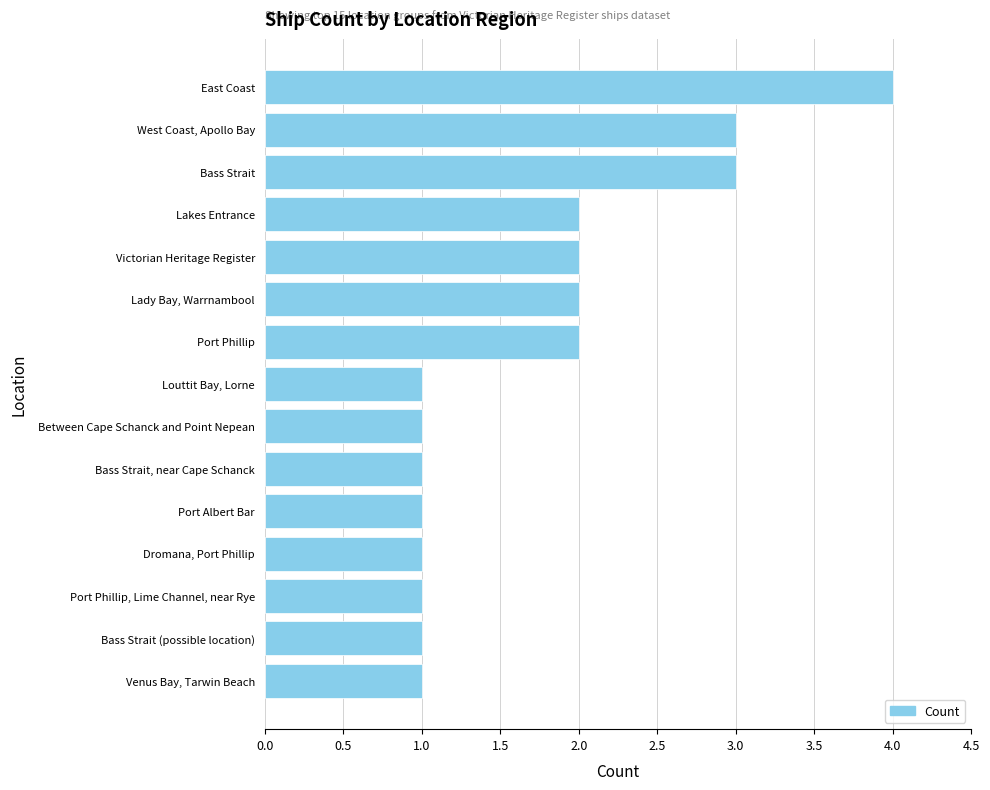

Reading bottom to top, extract all data points from this chart.

Venus Bay, Tarwin Beach=1	Bass Strait (possible location)=1	Port Phillip, Lime Channel, near Rye=1	Dromana, Port Phillip=1	Port Albert Bar=1	Bass Strait, near Cape Schanck=1	Between Cape Schanck and Point Nepean=1	Louttit Bay, Lorne=1	Port Phillip=2	Lady Bay, Warrnambool=2	Victorian Heritage Register=2	Lakes Entrance=2	Bass Strait=3	West Coast, Apollo Bay=3	East Coast=4